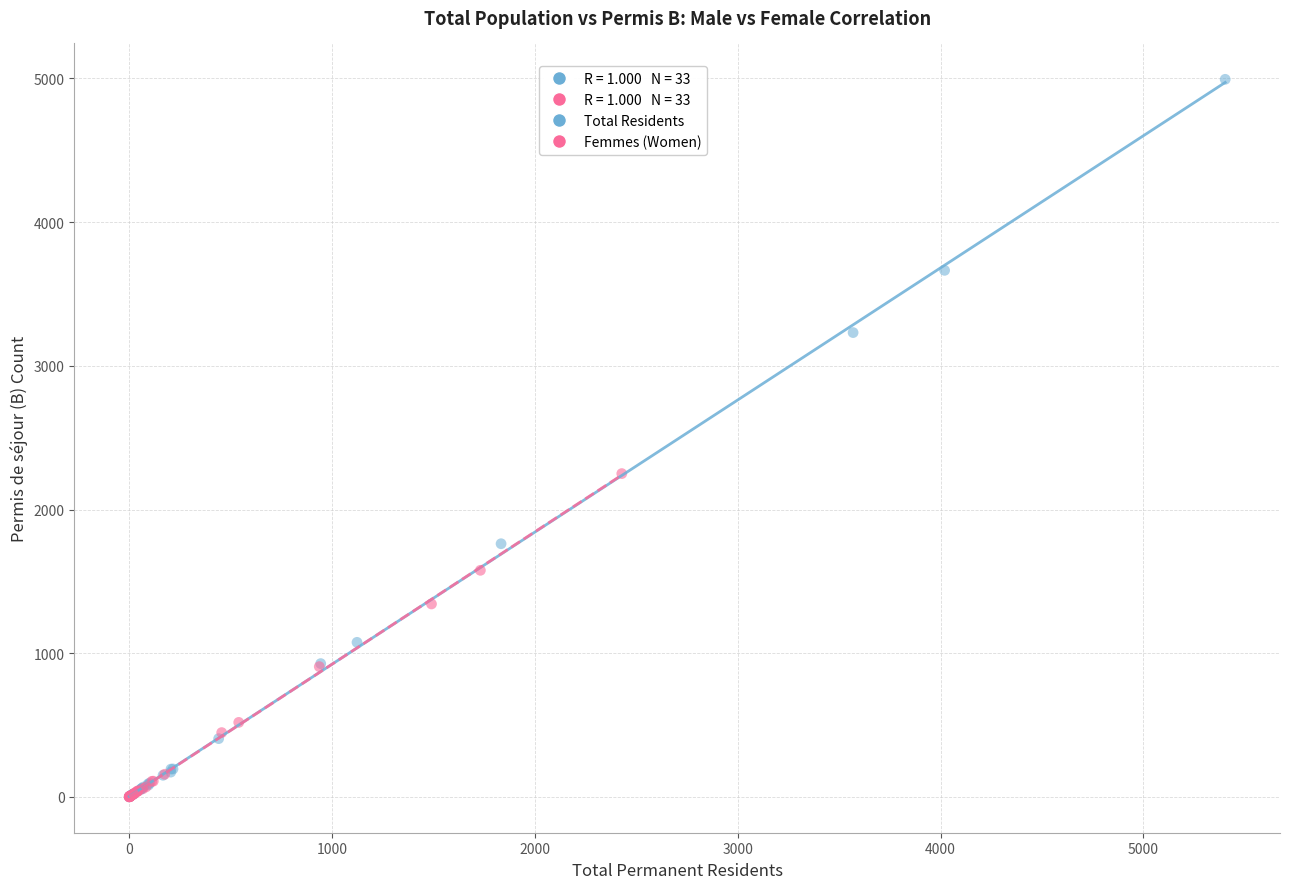

Which series contains the highest Y value?

Total Residents